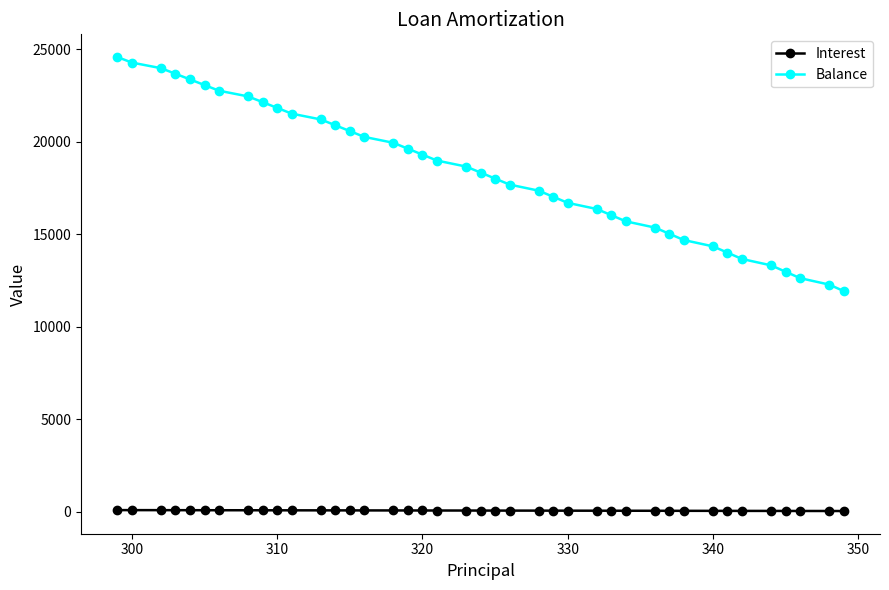

Does the chart have visible grid lines?

No